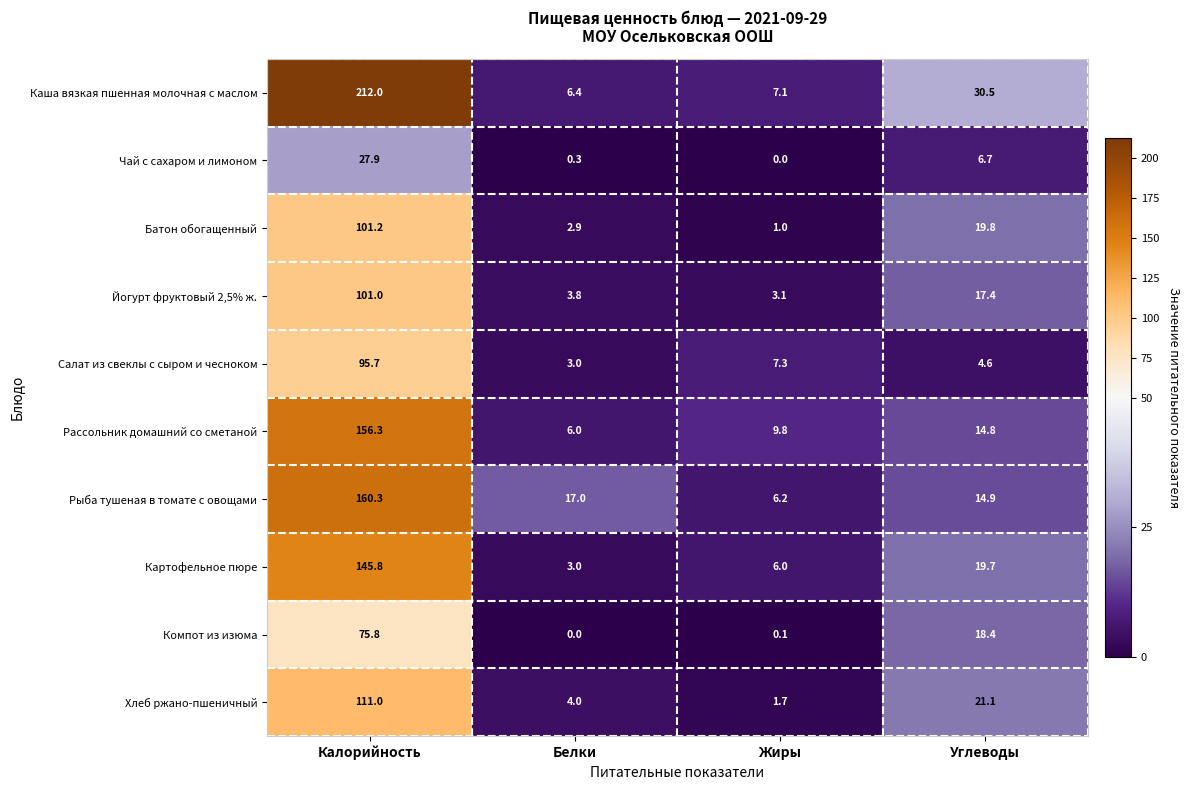

Which category has the lowest value in the Компот из изюма series?

Белки